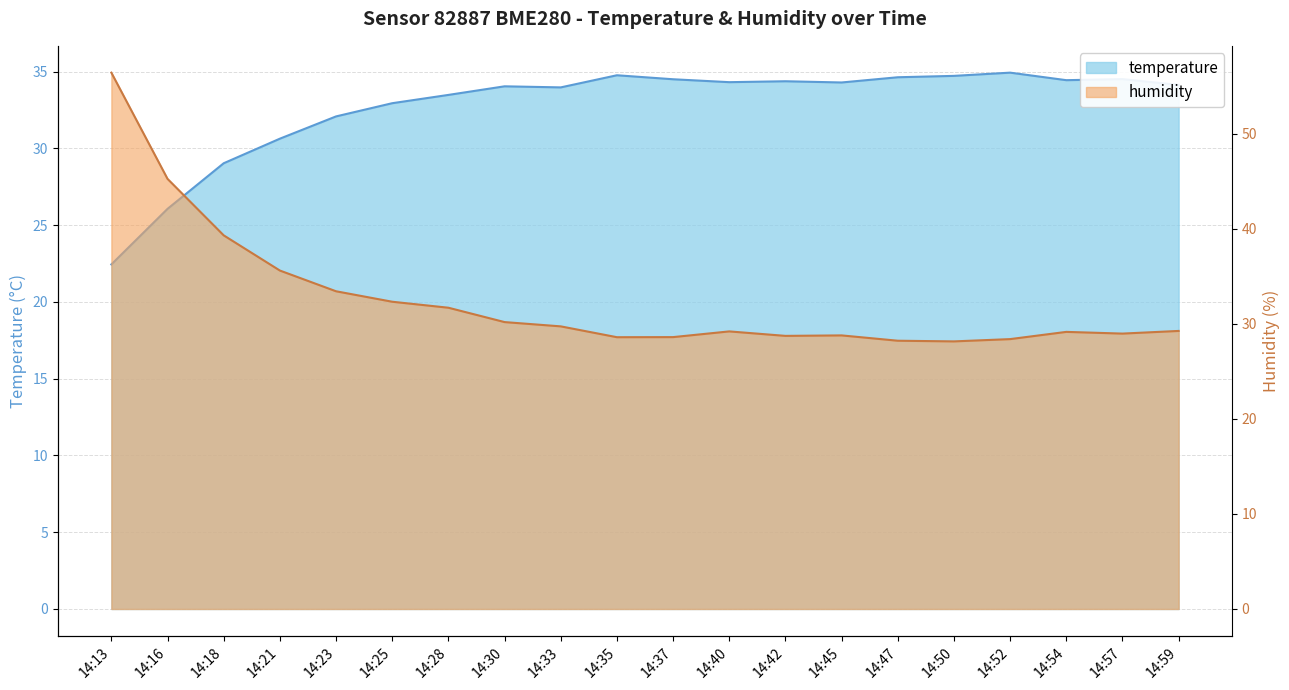

Which series has the largest total across all categories?

temperature